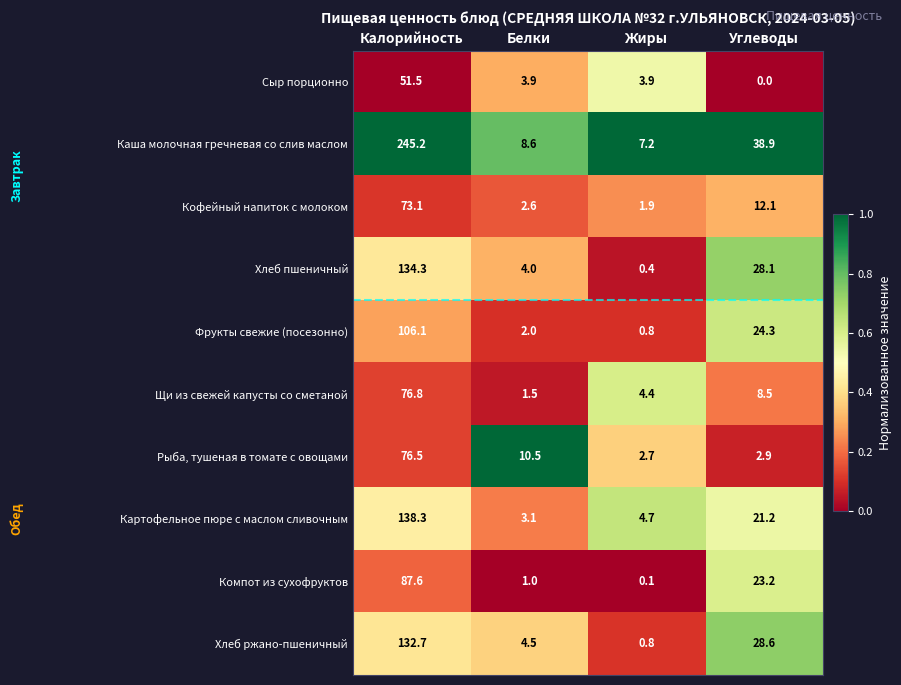

At which category is the sum across all series the highest?

Калорийность